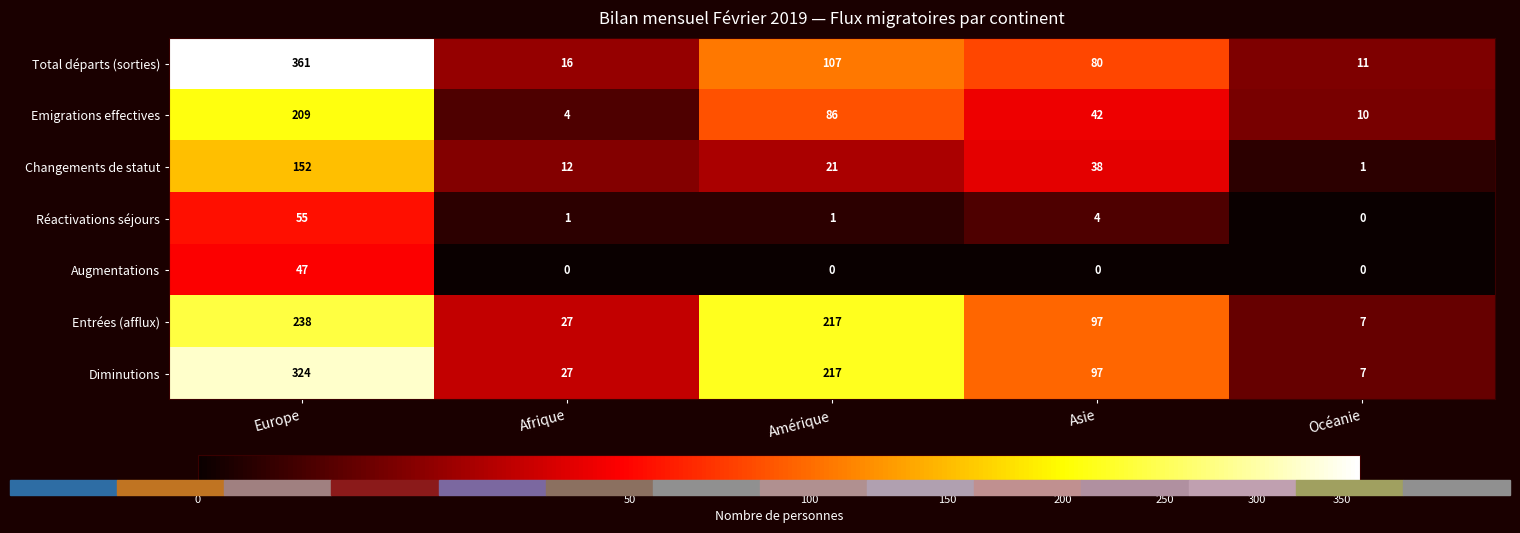

Read the Augmentations value at Europe.

47